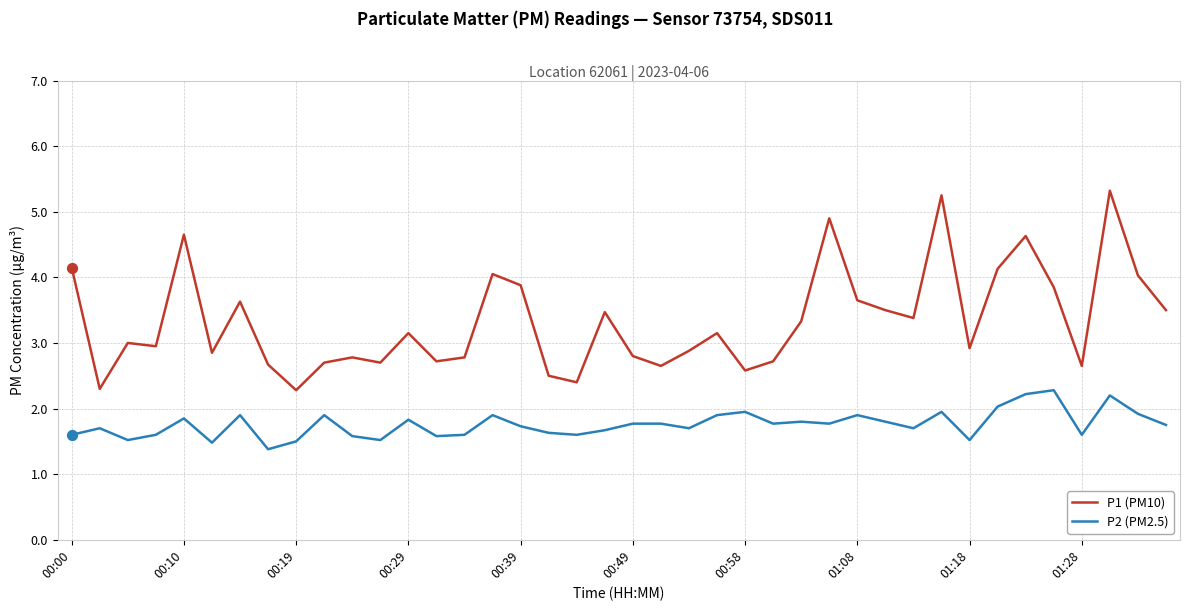

Which series has the largest total across all categories?

P1 (PM10)